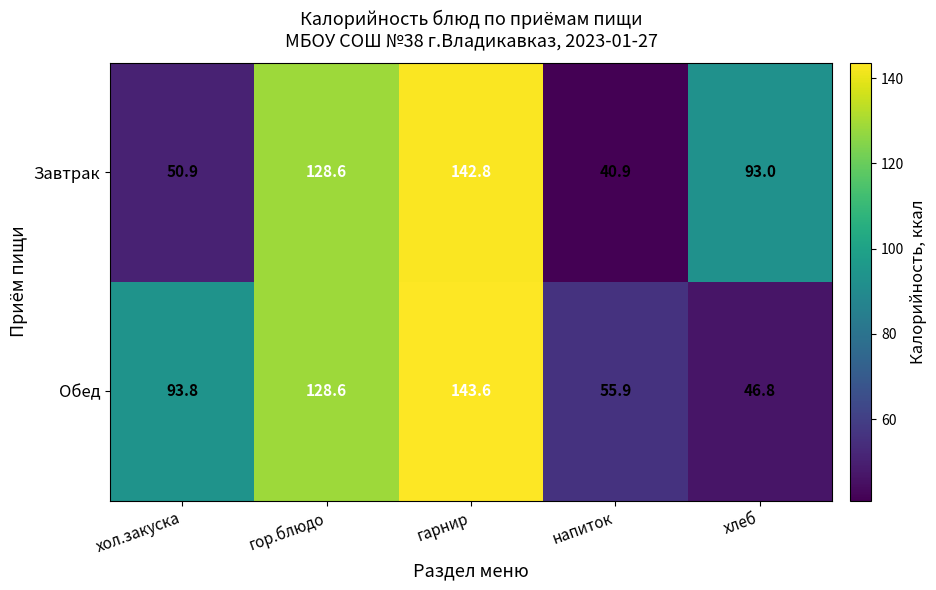

Reading left to right, what are all the values shown in this chart?

Завтрак: 50.9	128.6	142.8	40.9	93.0
Обед: 93.8	128.6	143.6	55.9	46.8